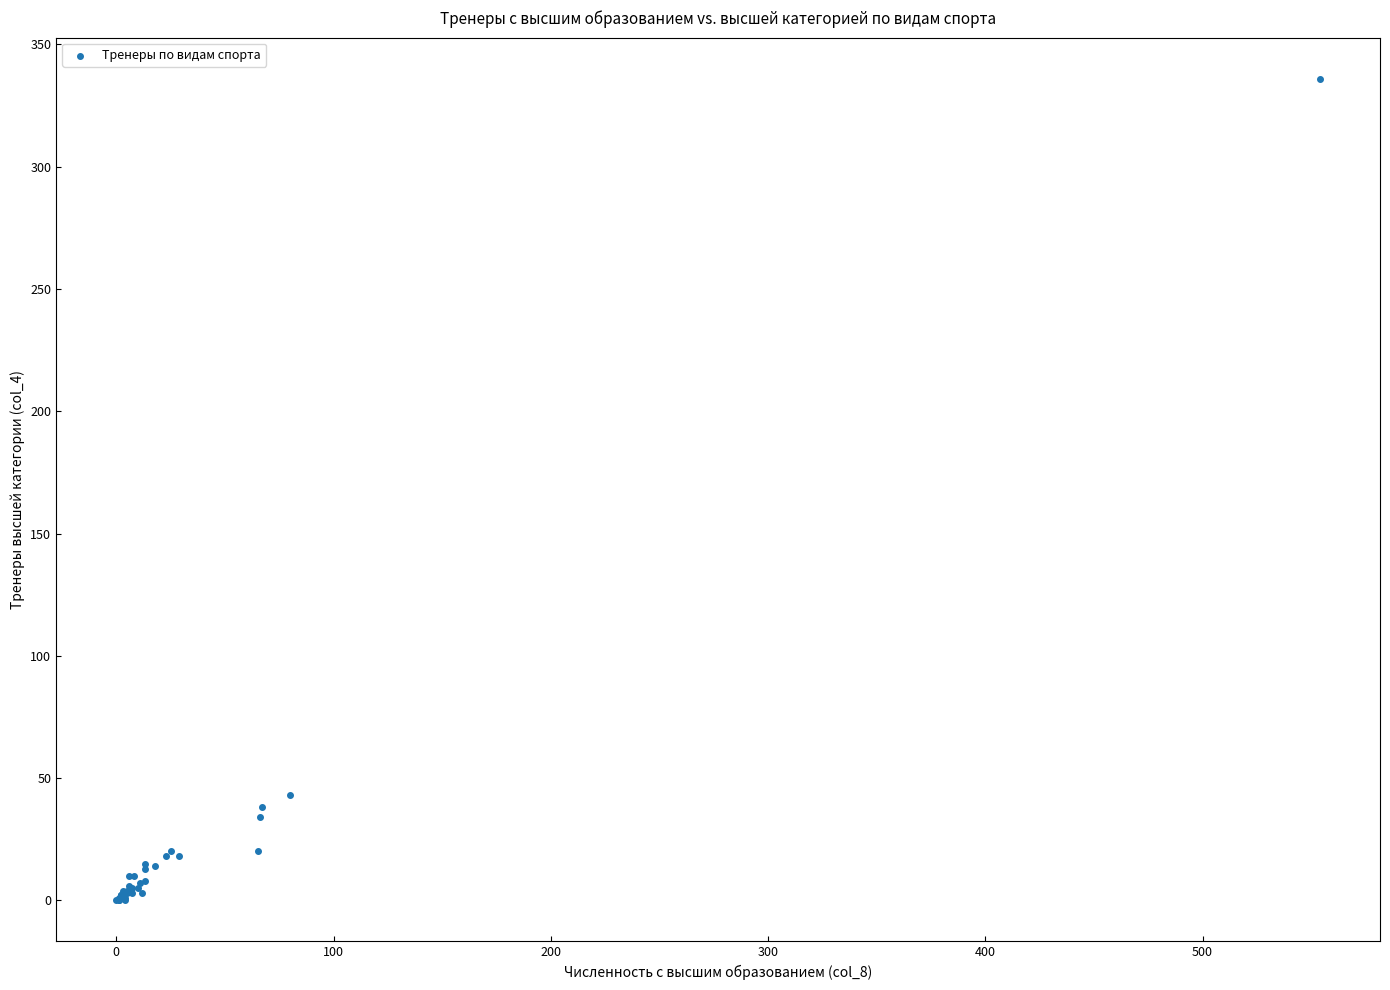

What Y value in the scatter plot is closest to 168?

43